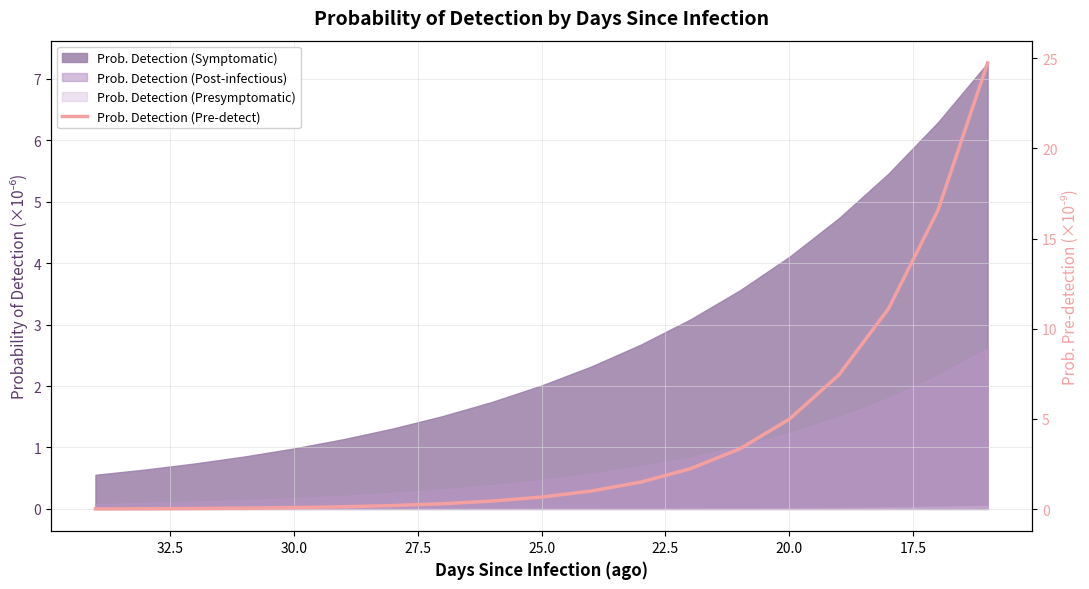

True or false: the data shows 0.1 at 27.5.

True